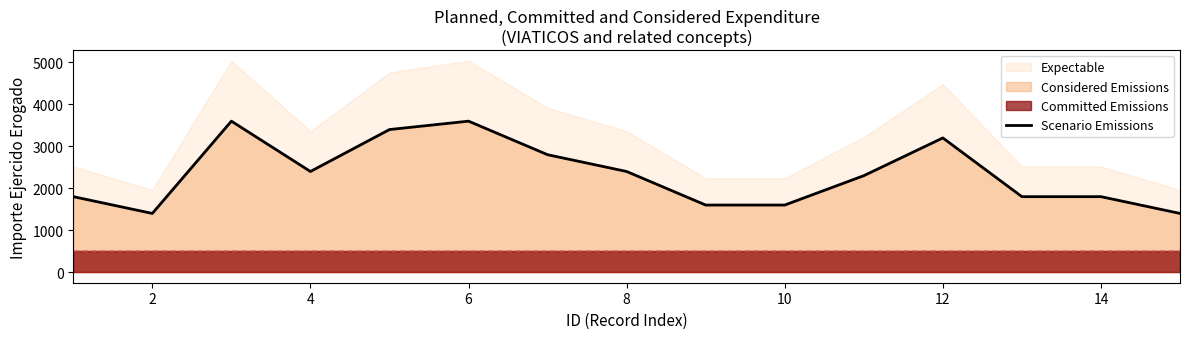

Which category has the lowest value across all series?

2